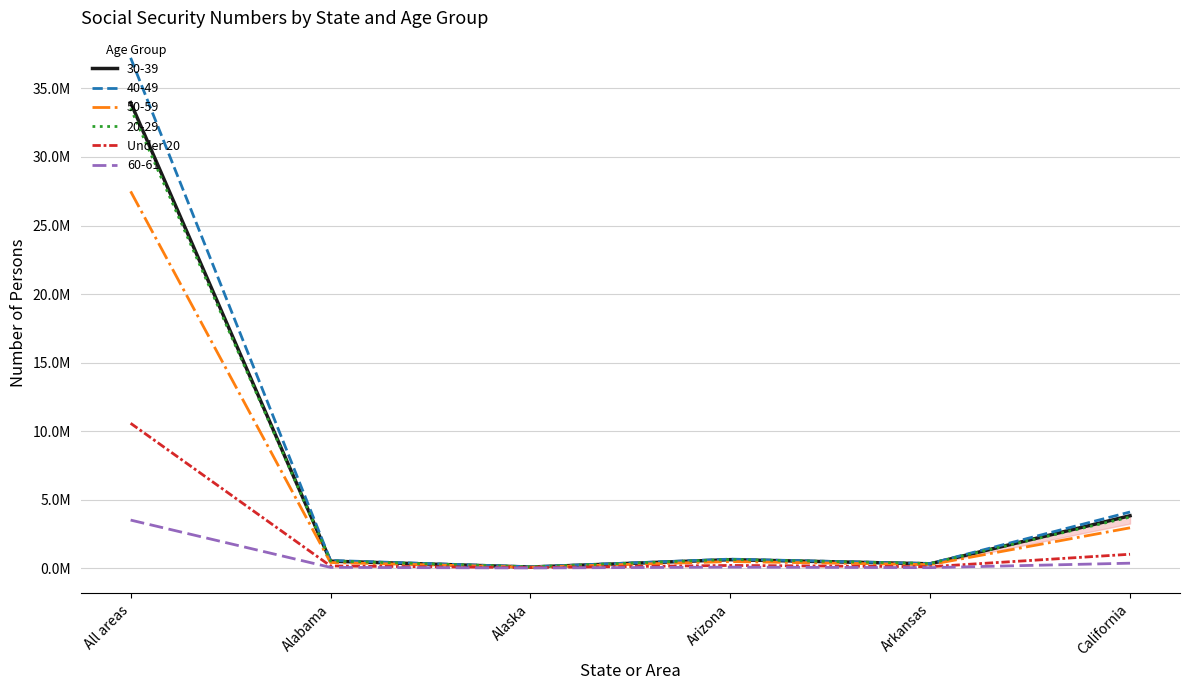

Does the chart have visible grid lines?

Yes